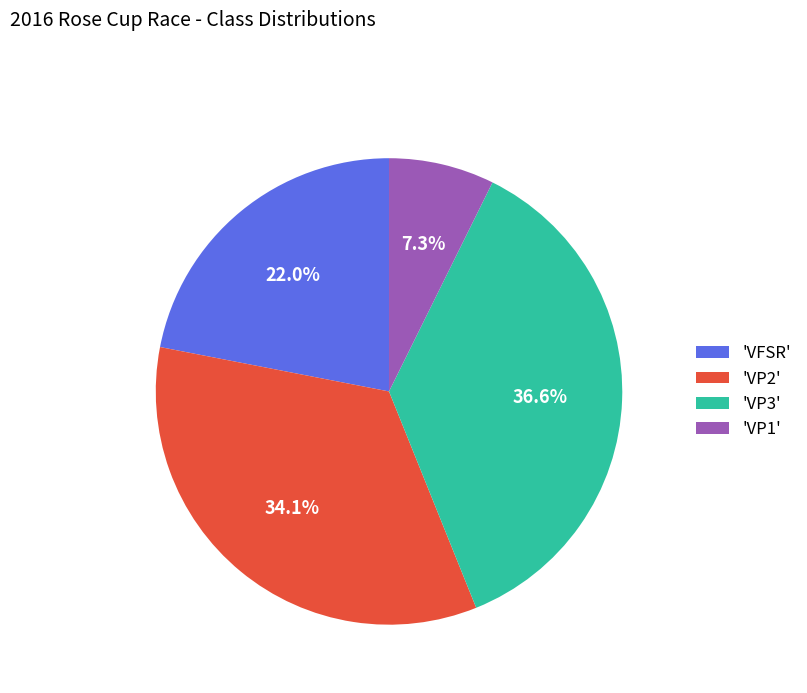

Which category has the biggest portion of the pie?

'VP3'